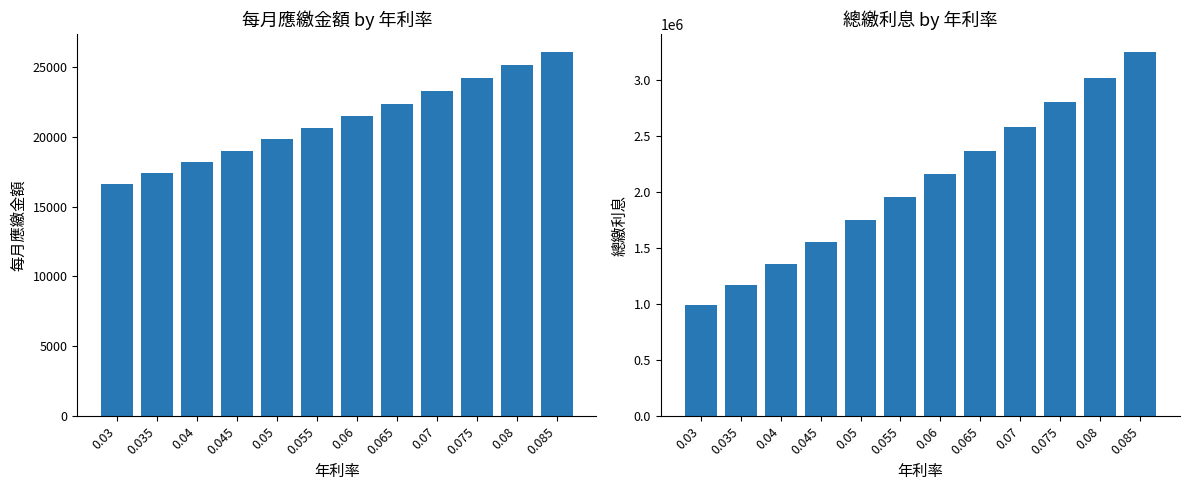

Reading left to right, extract all data points from this chart.

每月應繳金額: 16638	17399	18179	18979	19799	20637	21493	22367	23259	24168	25093	26035
總繳利息: 993120	1175760	1362960	1554960	1751760	1952880	2158320	2368080	2582160	2800320	3022320	3248400